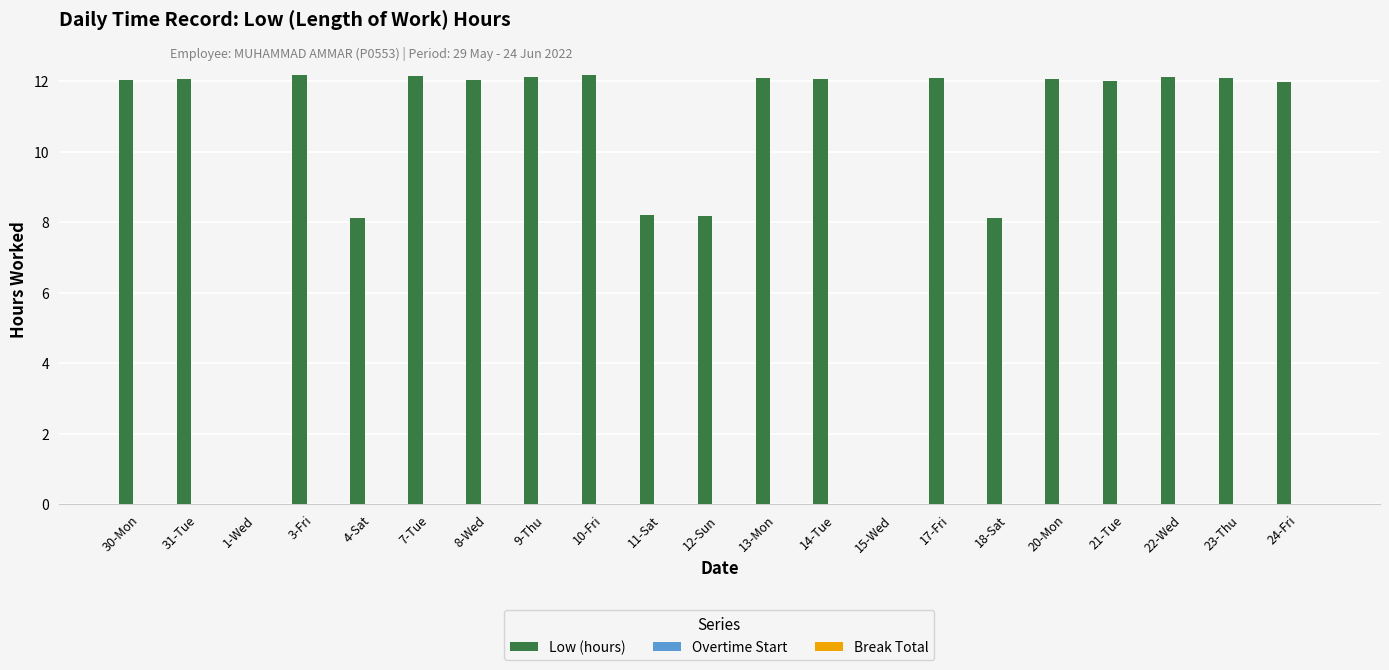

What is the greatest value displayed?

12.2